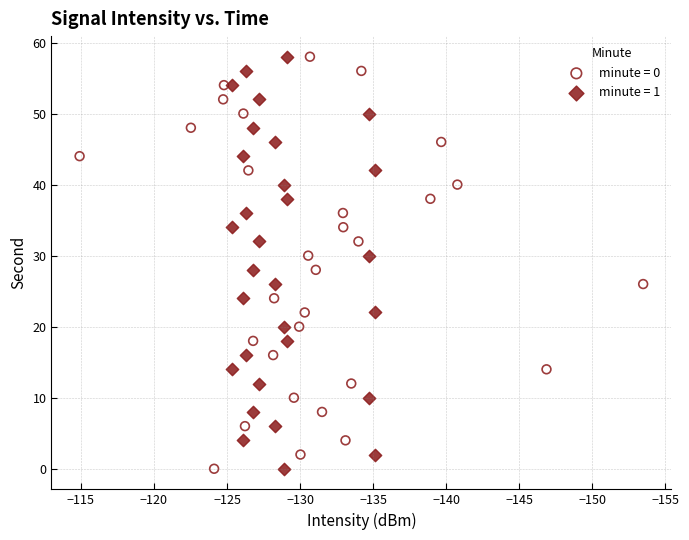

What are all the series names shown in the legend?

minute = 0, minute = 1